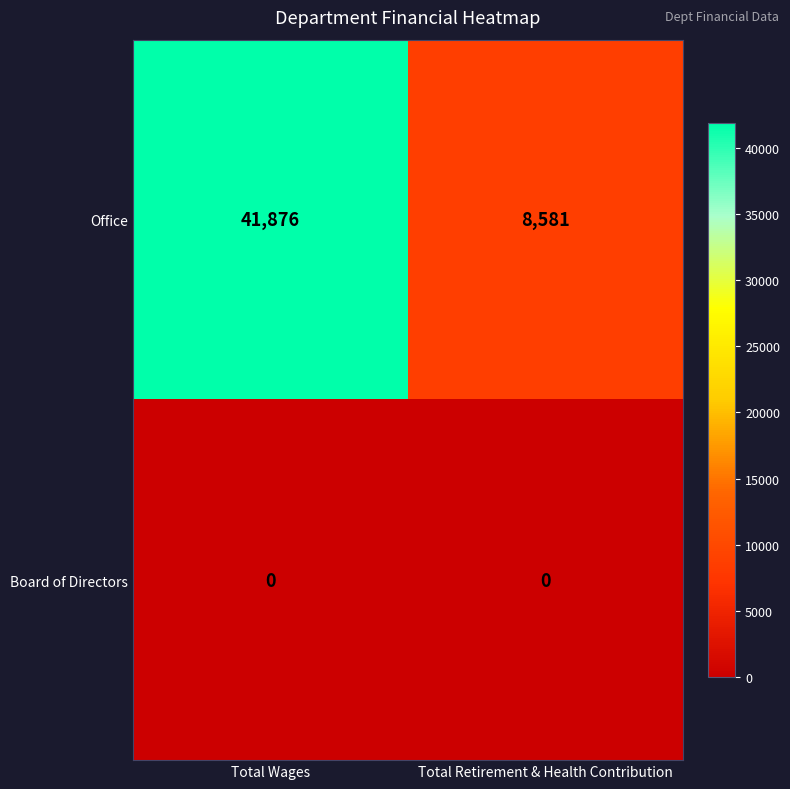

Which series has the widest spread of values?

Office